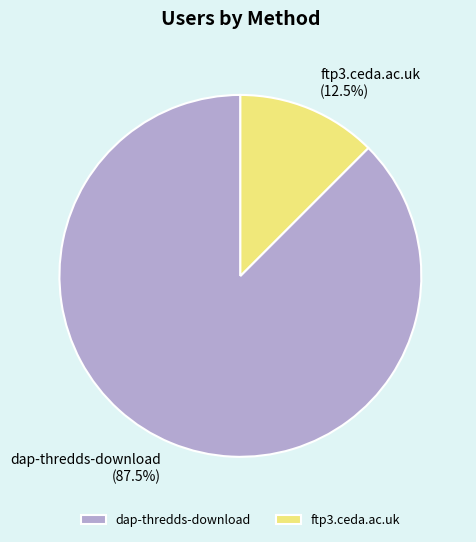

Approximately how many times larger is the value at dap-thredds-download compared to ftp3.ceda.ac.uk?

7.0